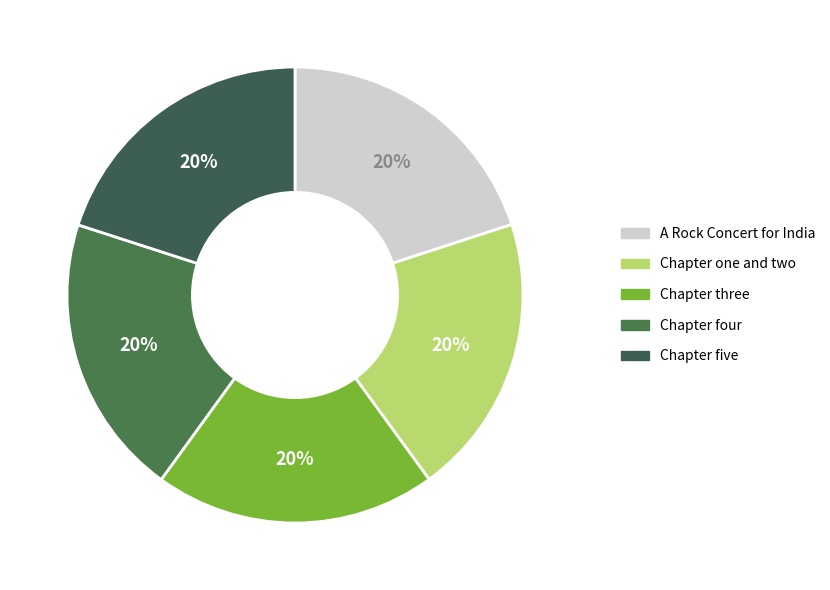

Is there a majority slice in this chart?

No